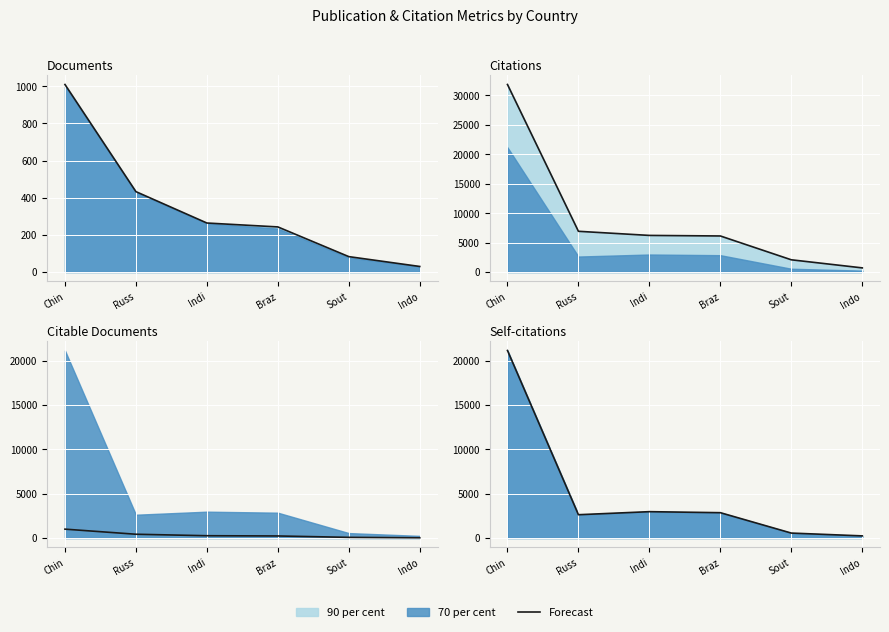

List the labels in order of value, smallest first.

Indo, Sout, Russ, Braz, Indi, Chin